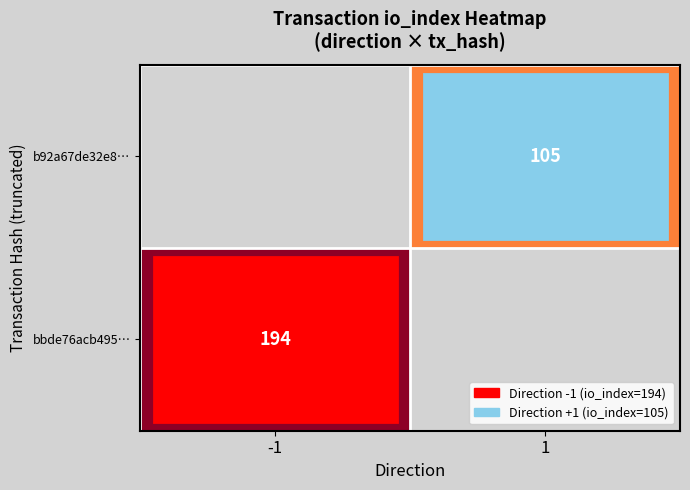

The bbde76acb495… series shows 100 at -1. True or false?

False